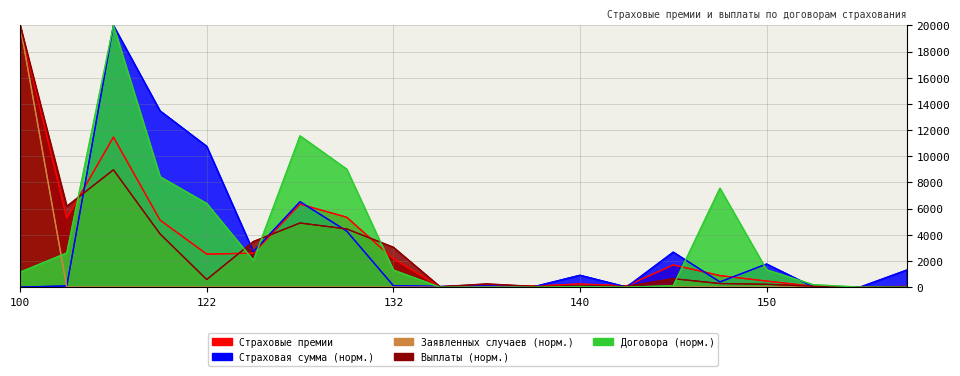

How many intersections are there between Страховая сумма and Заявленных случаев?

1